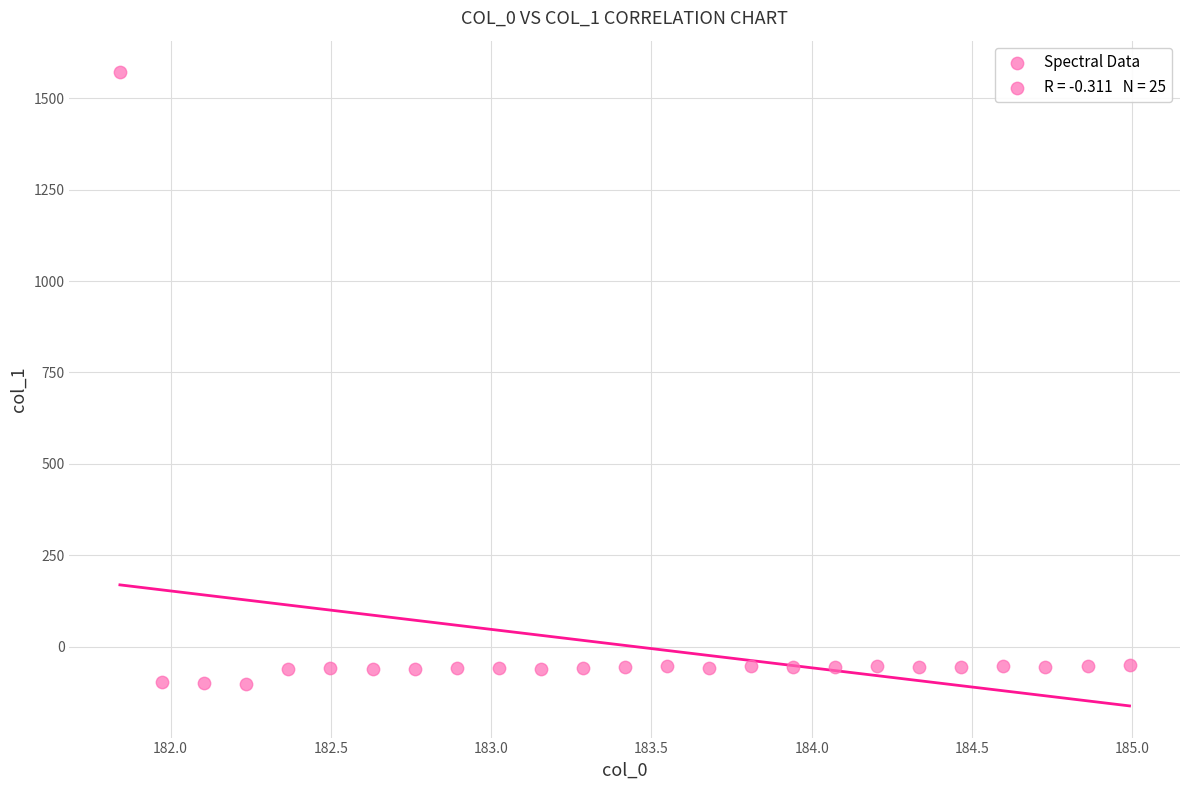

What is the range of X values (max minus min)?

3.1